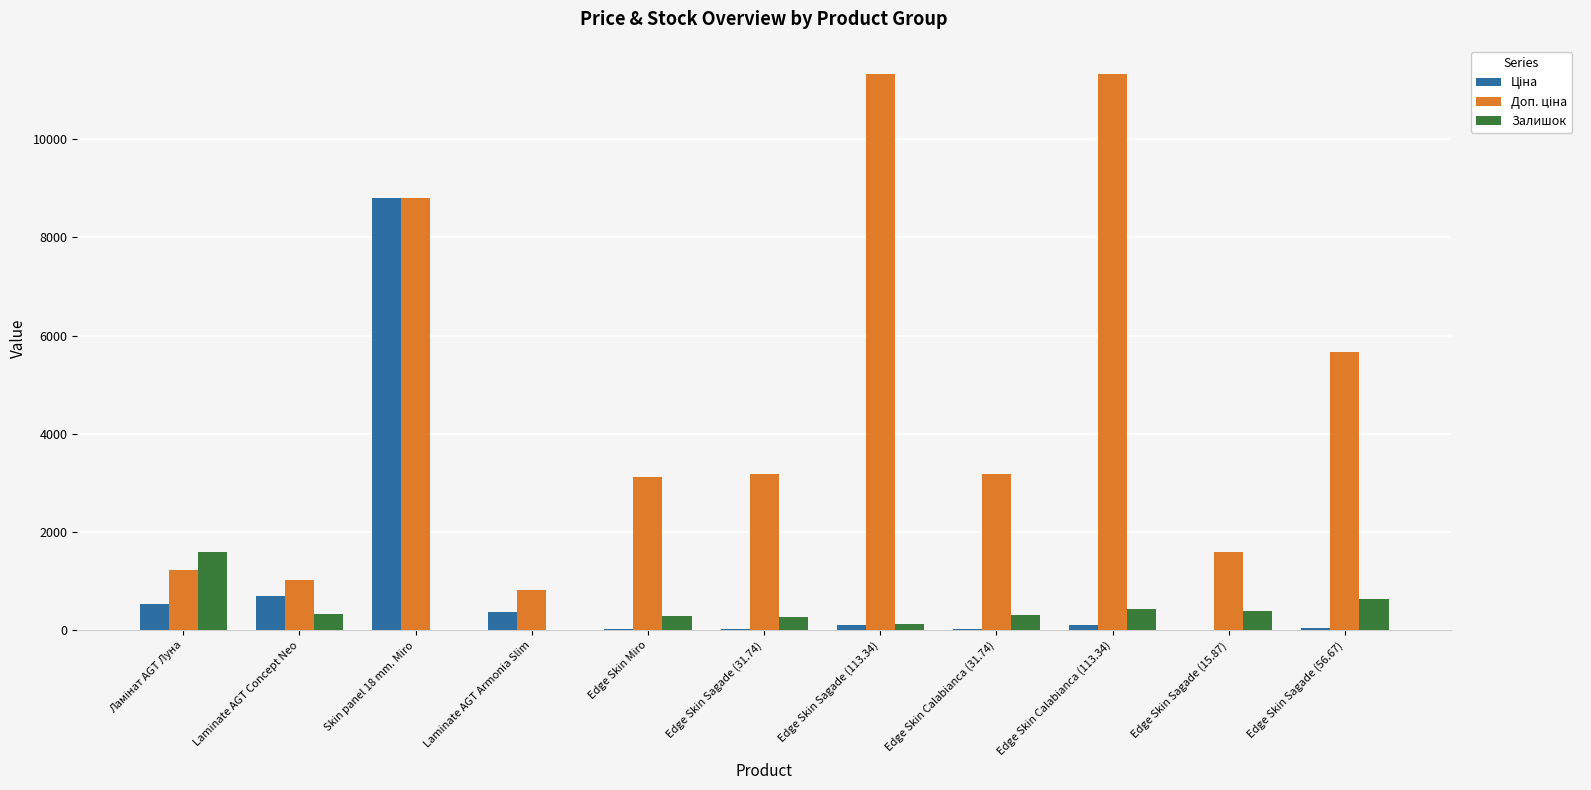

What is the greatest value displayed?

11334.0